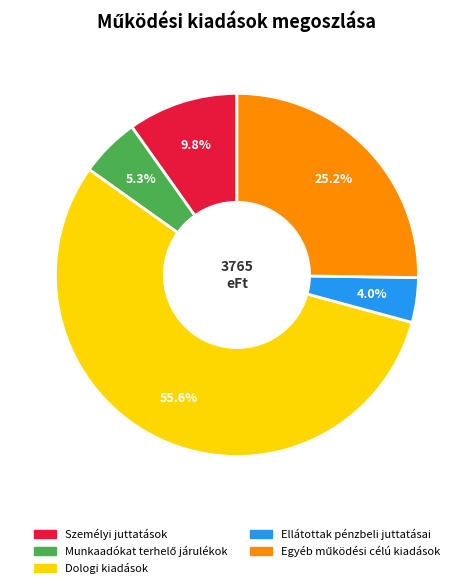

Which category has the smallest portion of the pie?

Ellátottak pénzbeli juttatásai